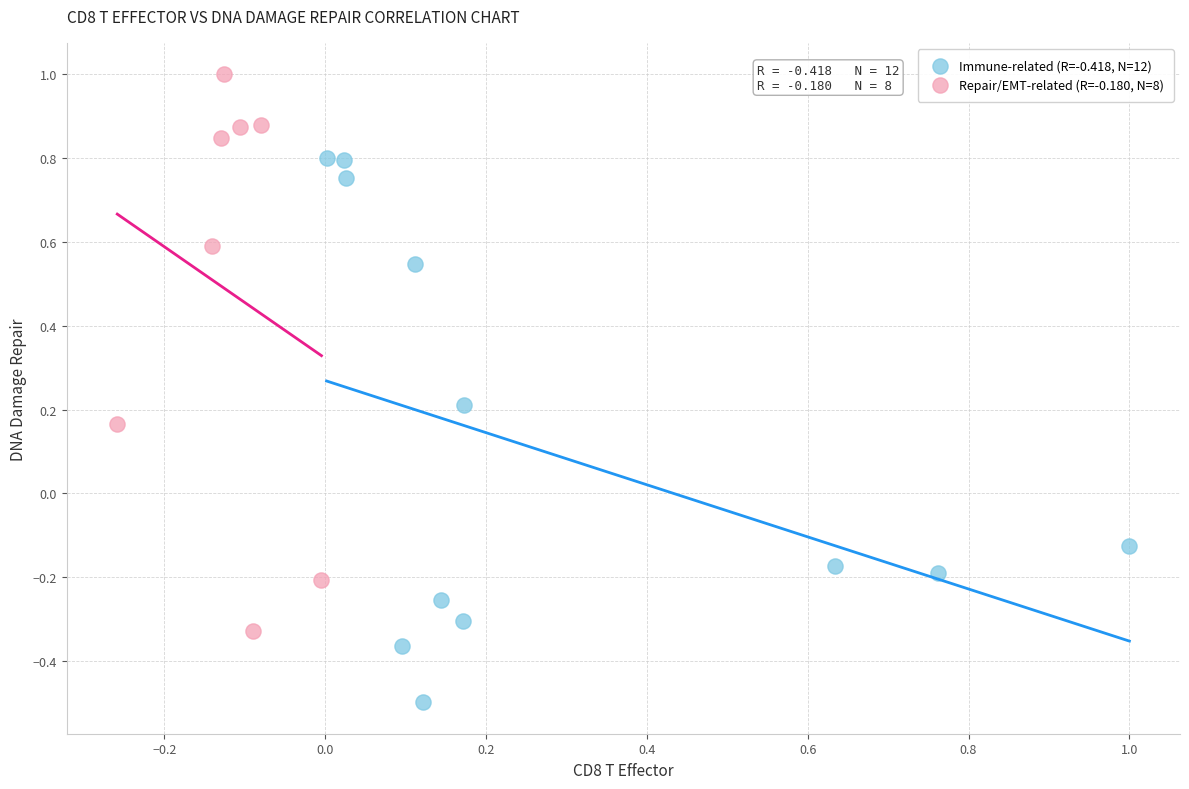

Which series contains the lowest Y value?

Immune-related (R=-0.418, N=12)